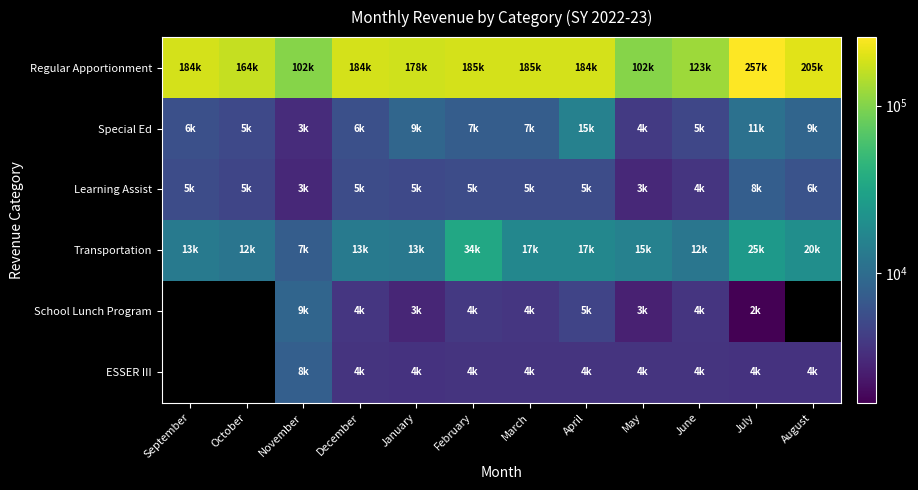

What is the maximum value for Special Ed?

15246.2